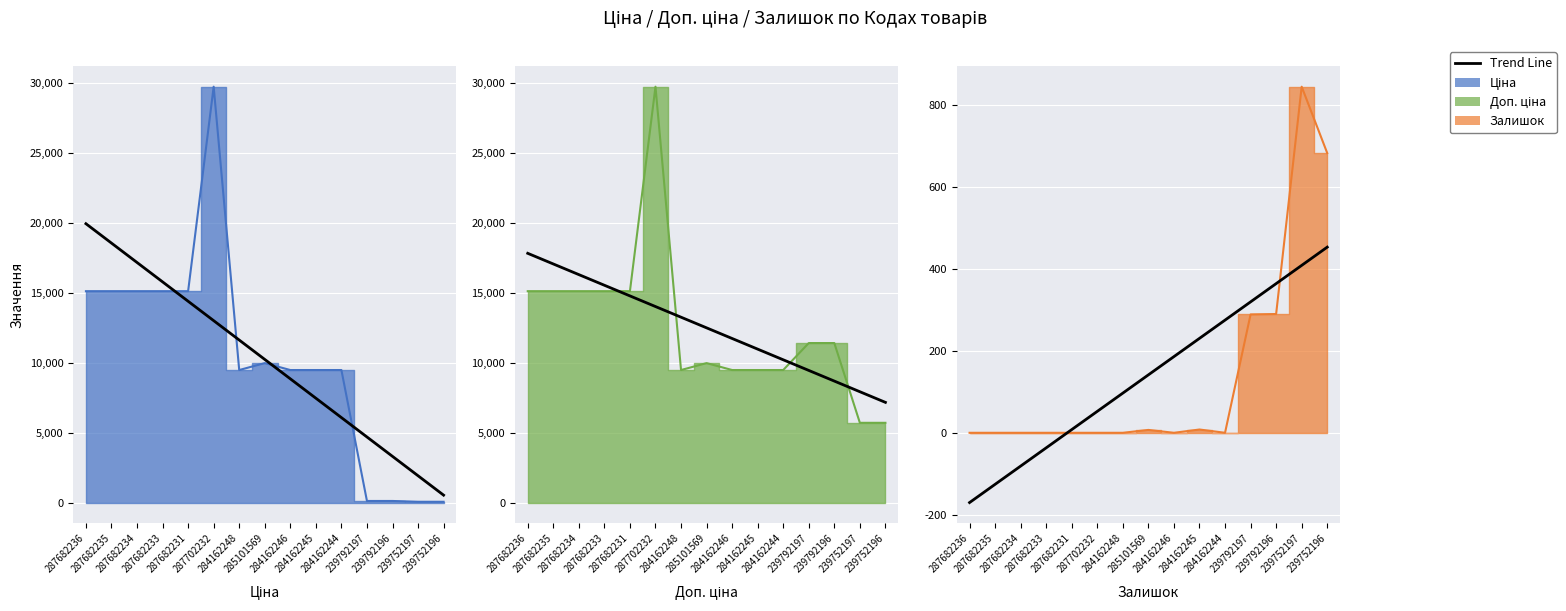

Where does the data first go above 10238?

287682236